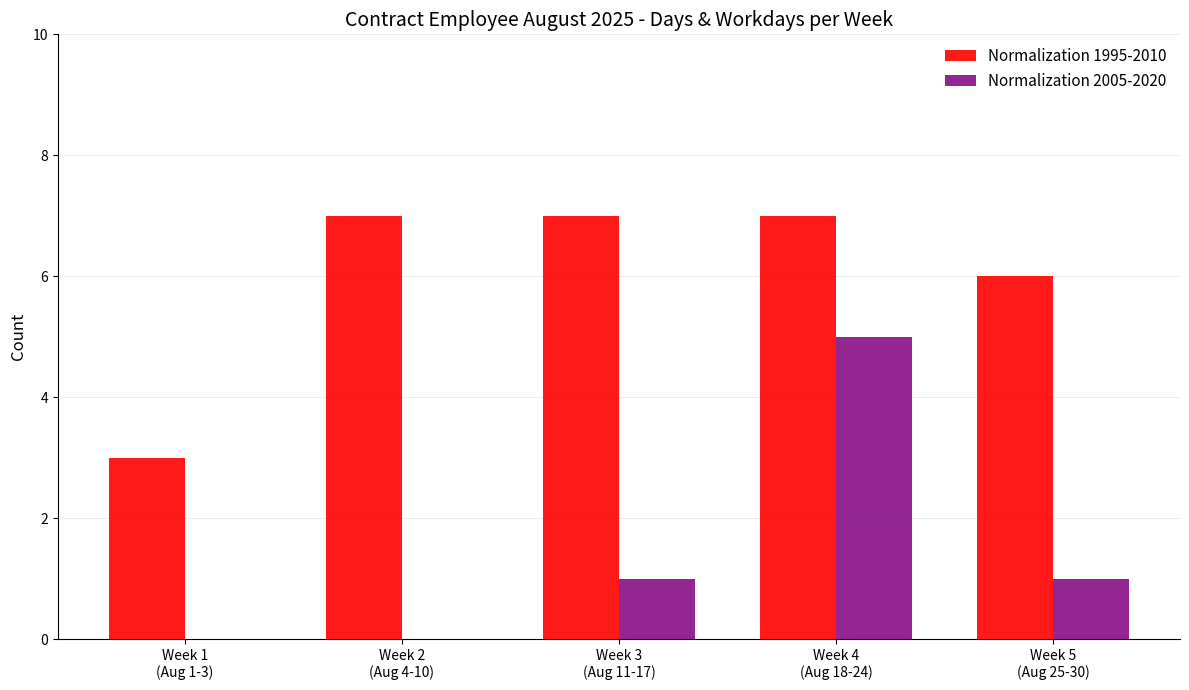

What is the spread (max minus min) of values at Week 4
(Aug 18-24)?

2